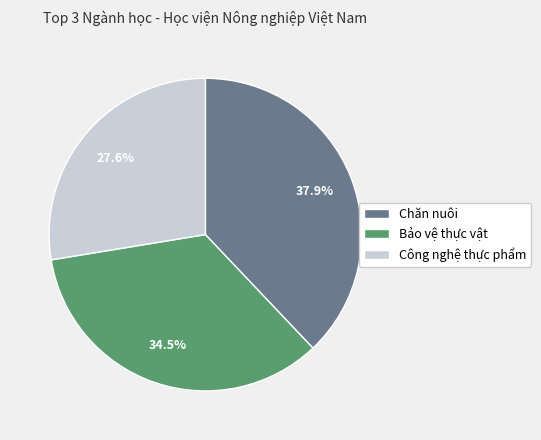

The Công nghệ thực phẩm slice represents 35% of the pie. True or false?

False